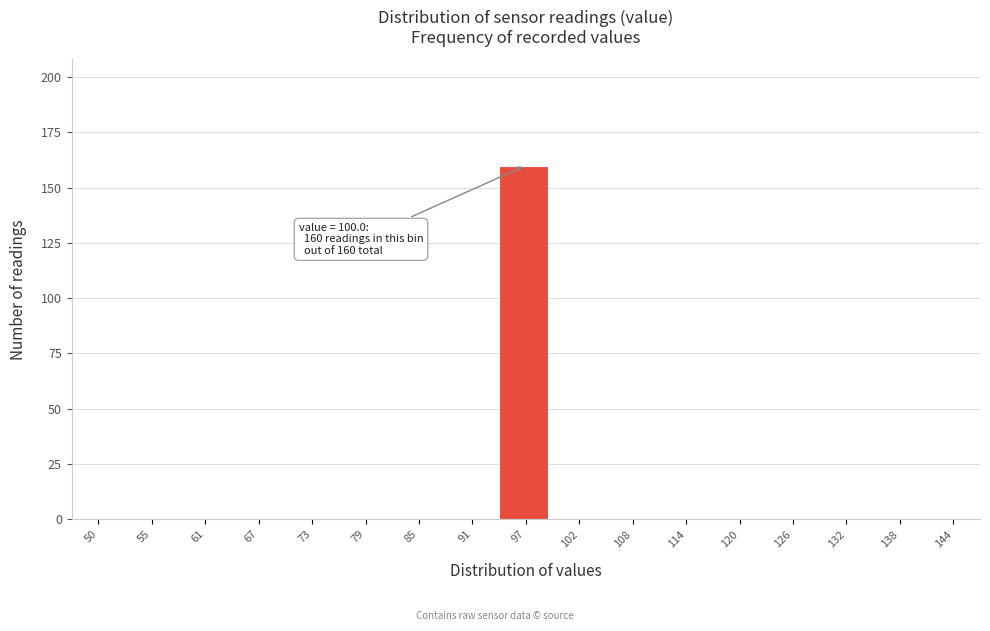

Reading left to right, transcribe all the data shown in this chart.

50=0	55=0	61=0	67=0	73=0	79=0	85=0	91=0	97=160	102=0	108=0	114=0	120=0	126=0	132=0	138=0	144=0